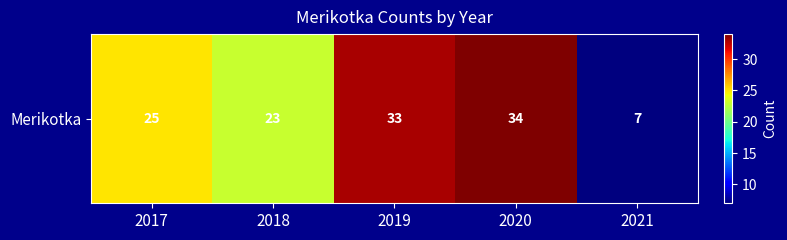

What is the average value?

24